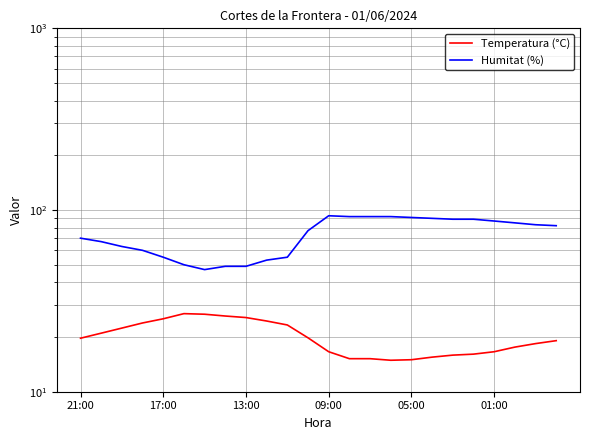

What is the total value across all series at 01:00?

103.6